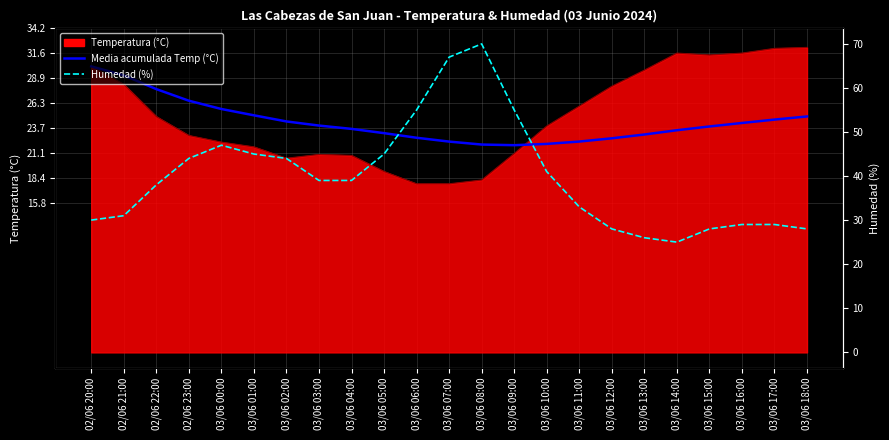

What is the difference between the Humedad (%) values at 03/06 03:00 and 02/06 22:00?

1.0